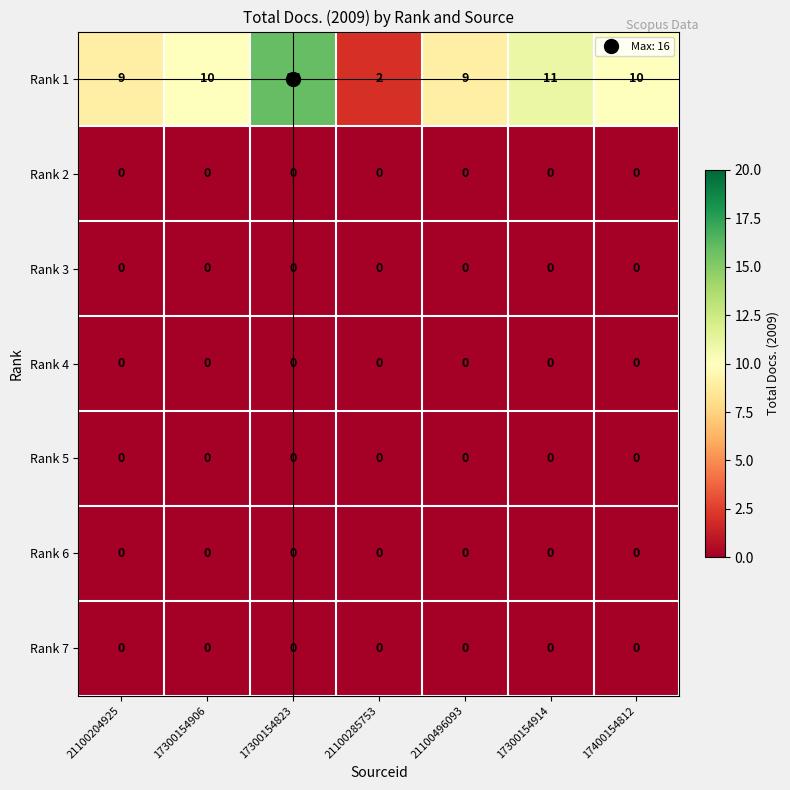

At which category is the sum across all series the highest?

17300154823